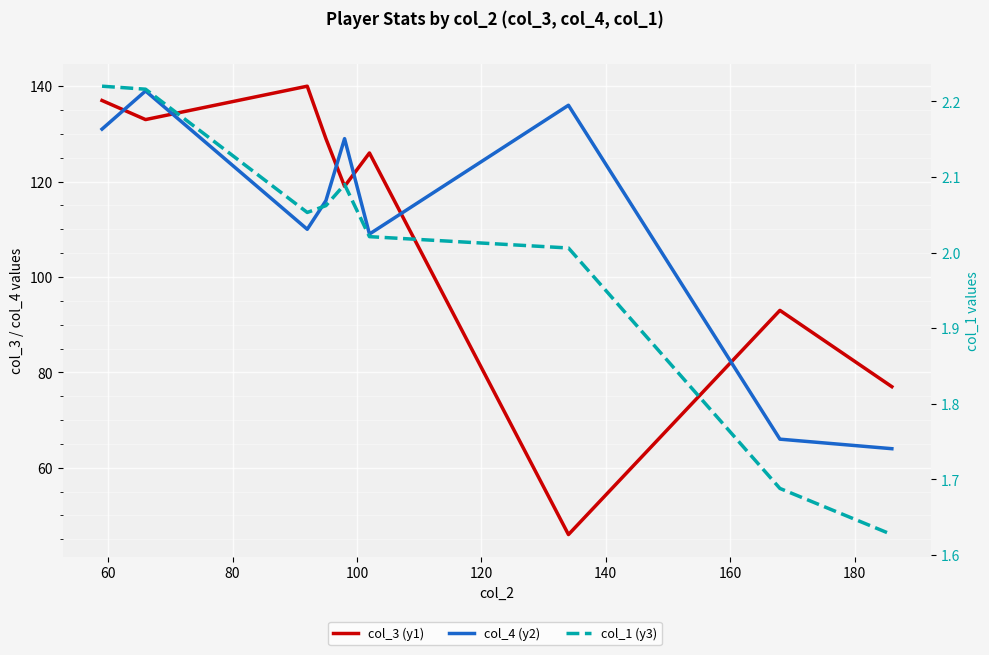

What are all the series names shown in the legend?

col_3 (y1), col_4 (y2), col_1 (y3)